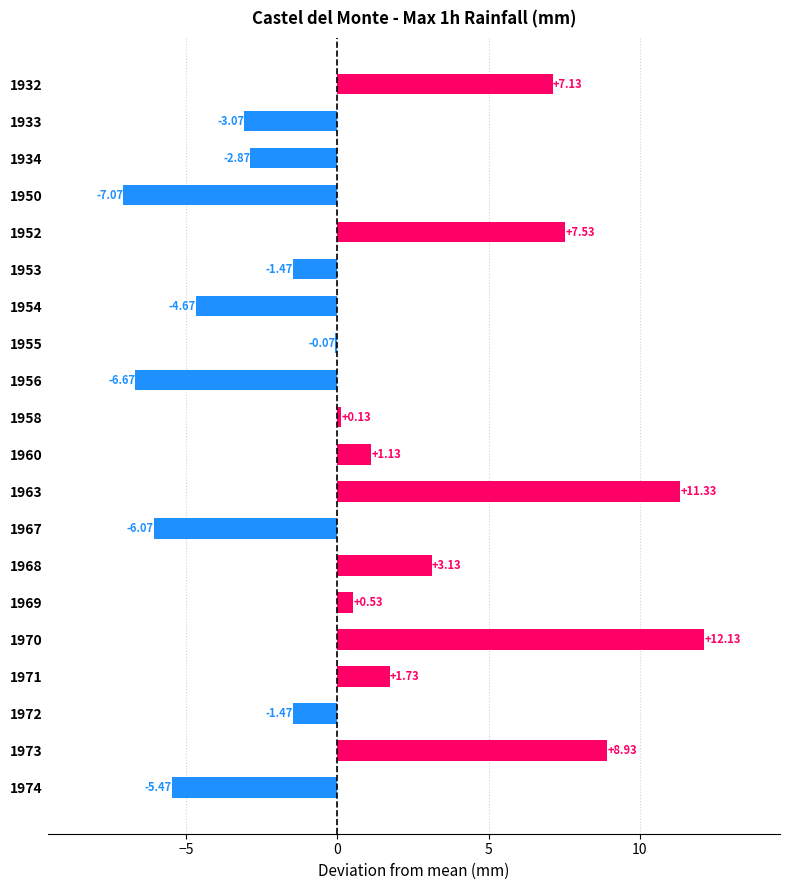

What is the sum of the values at 1932 and 1968?

10.3